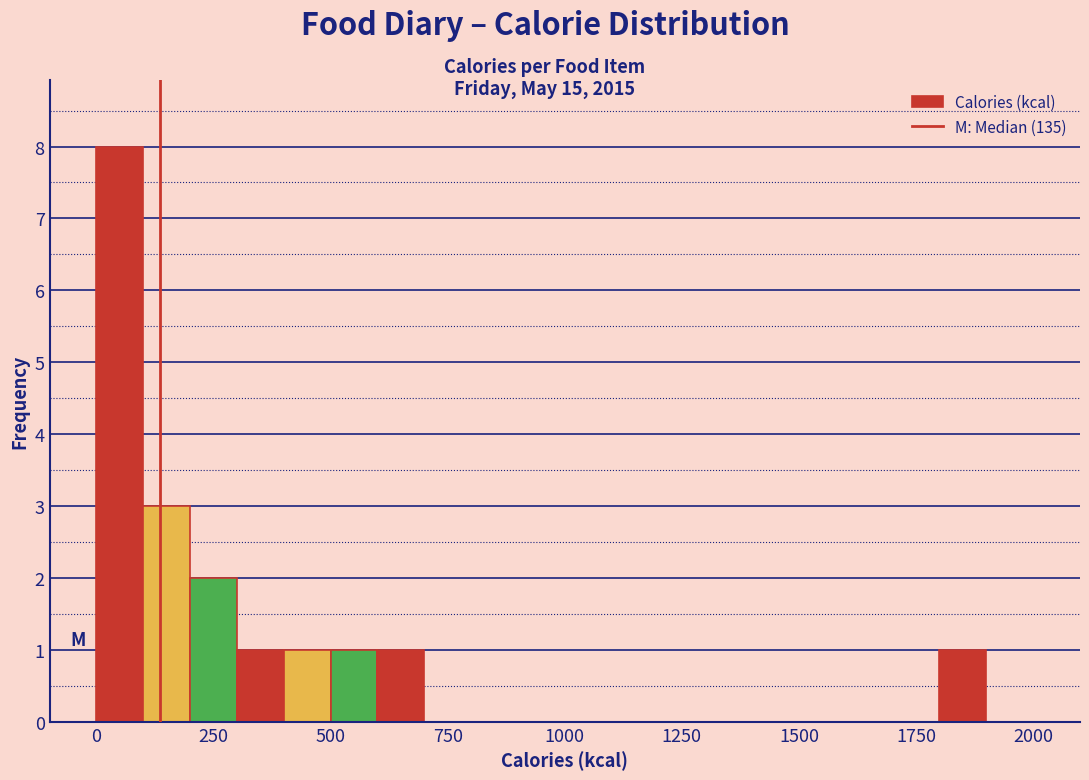

Read against the x-axis, roughly where is the centre of the tallest bar?

50